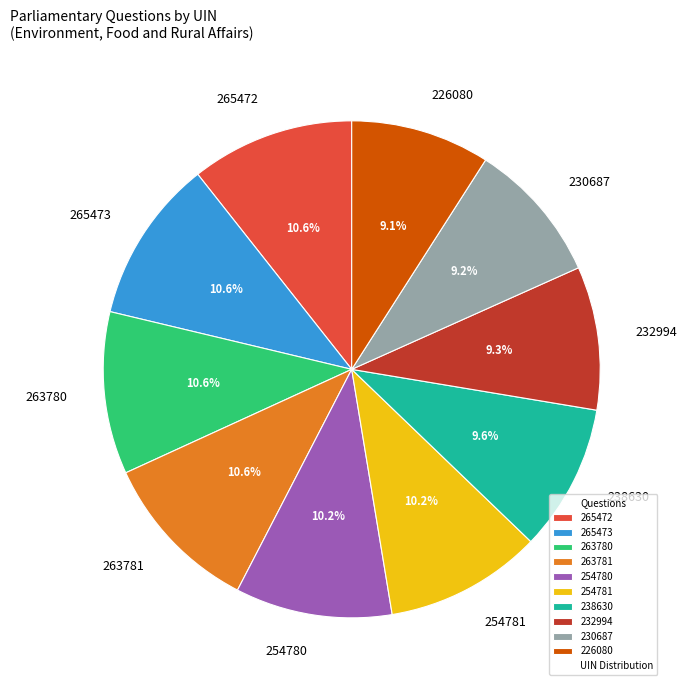

To the nearest percent, what is the average slice percentage?

10%